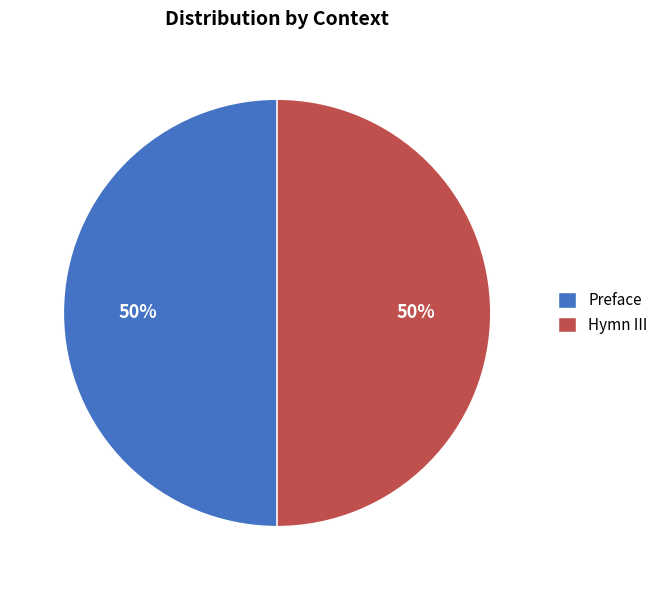

Do Preface and Hymn III together represent more than half of the pie?

Yes